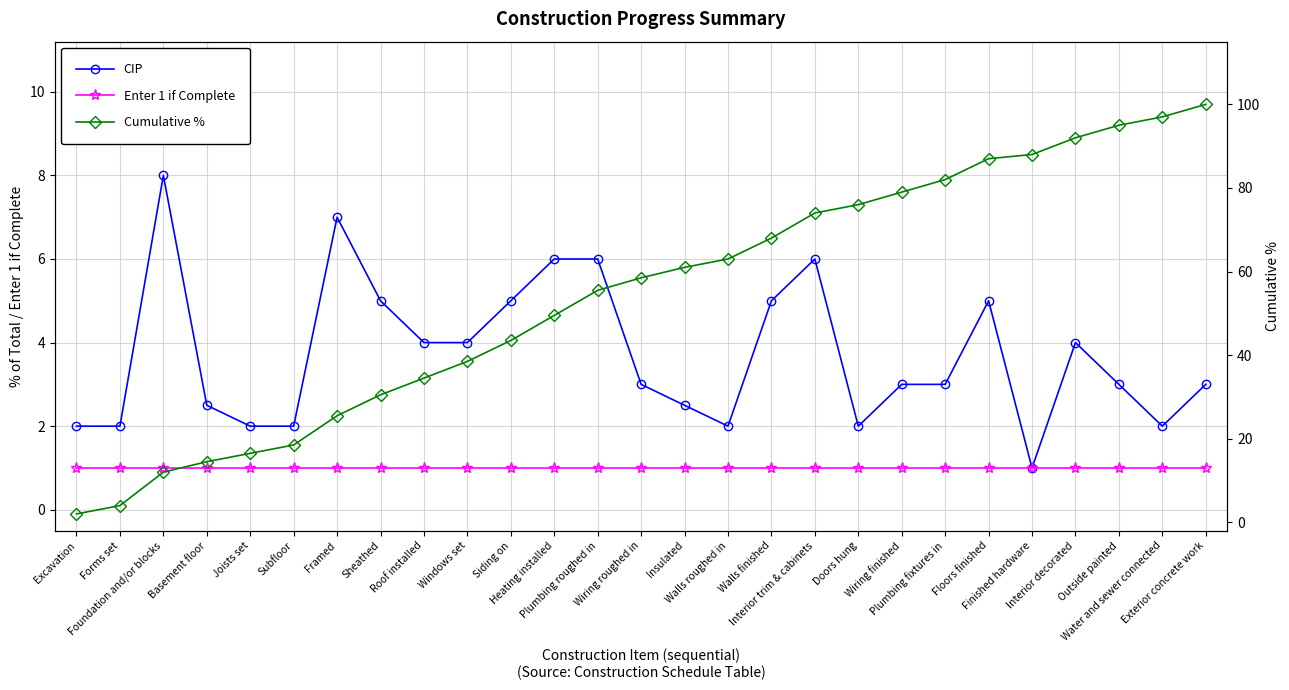

At how many categories does at least one series exceed 89?

4